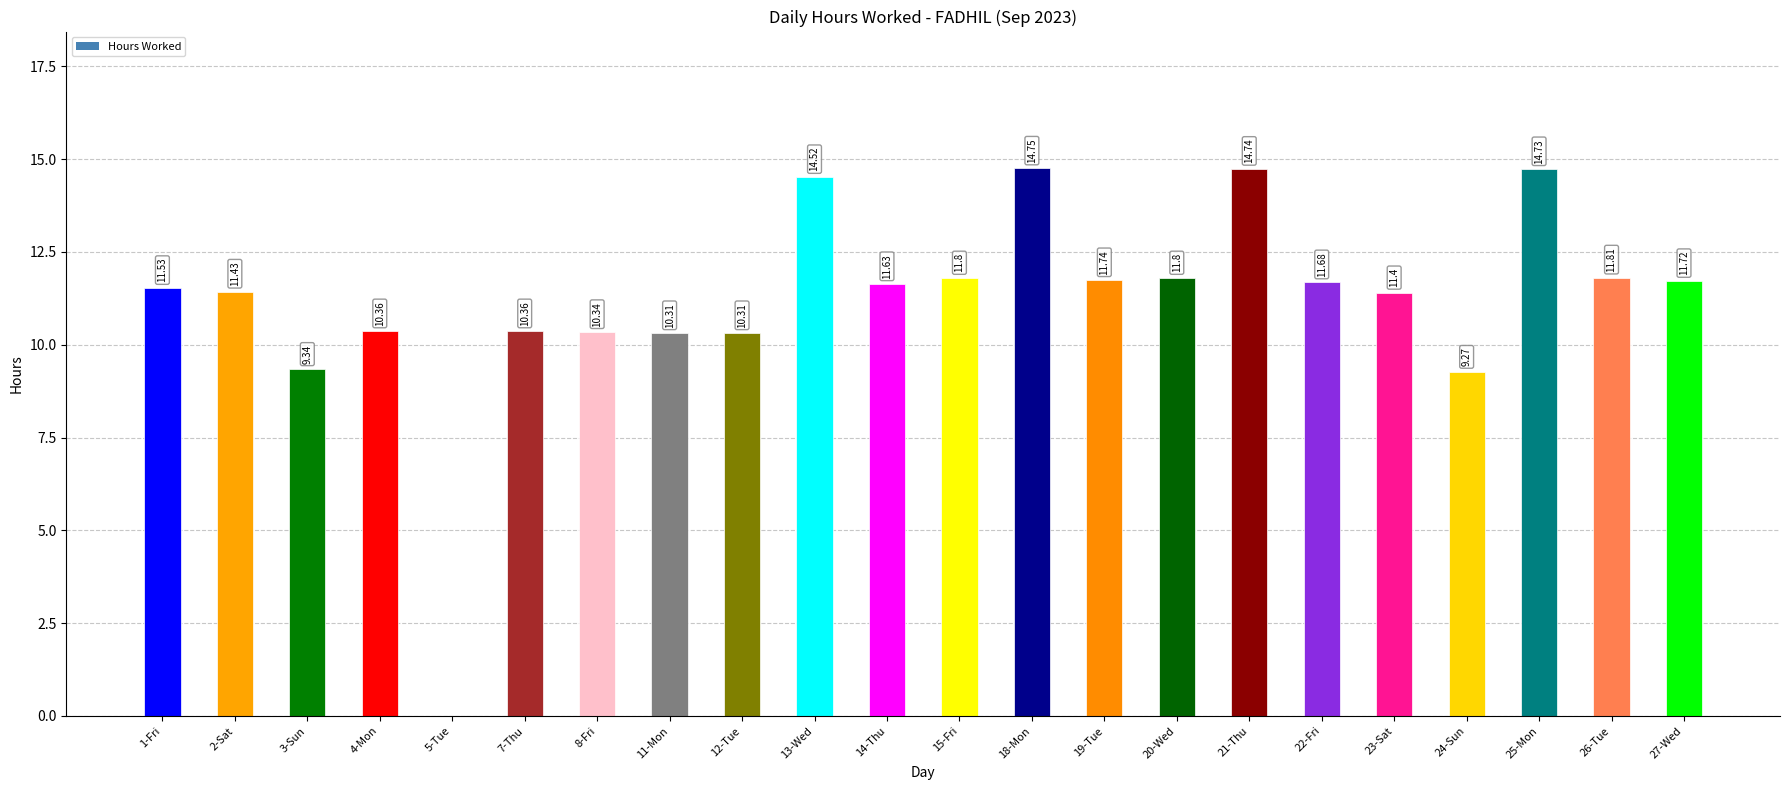

Which has a higher value, 26-Tue or 23-Sat?

26-Tue